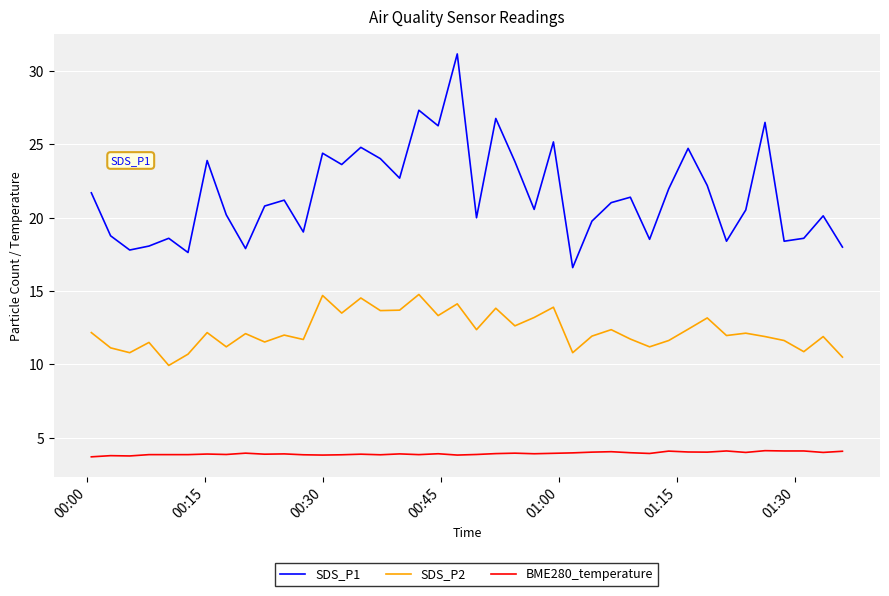

True or false: SDS_P1 and BME280_temperature cross at least once.

False